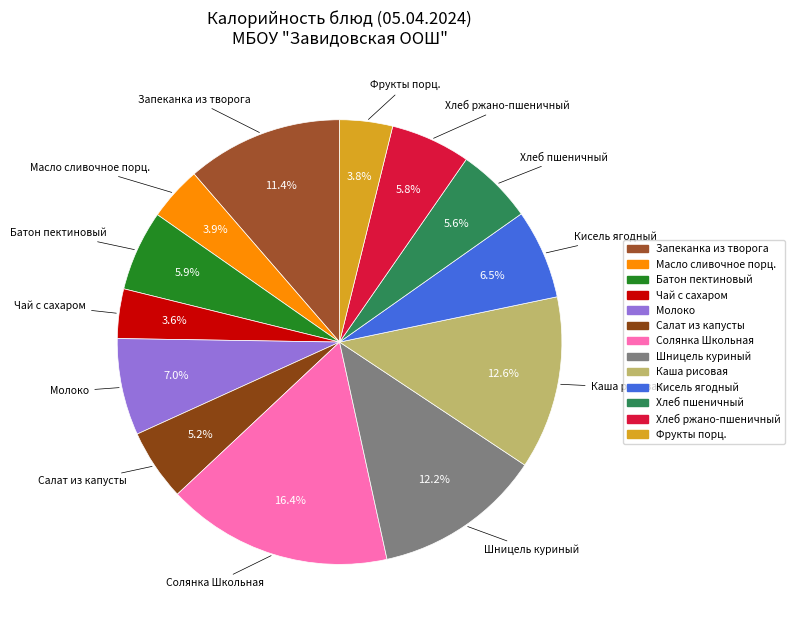

How many slices are in this pie chart?

13